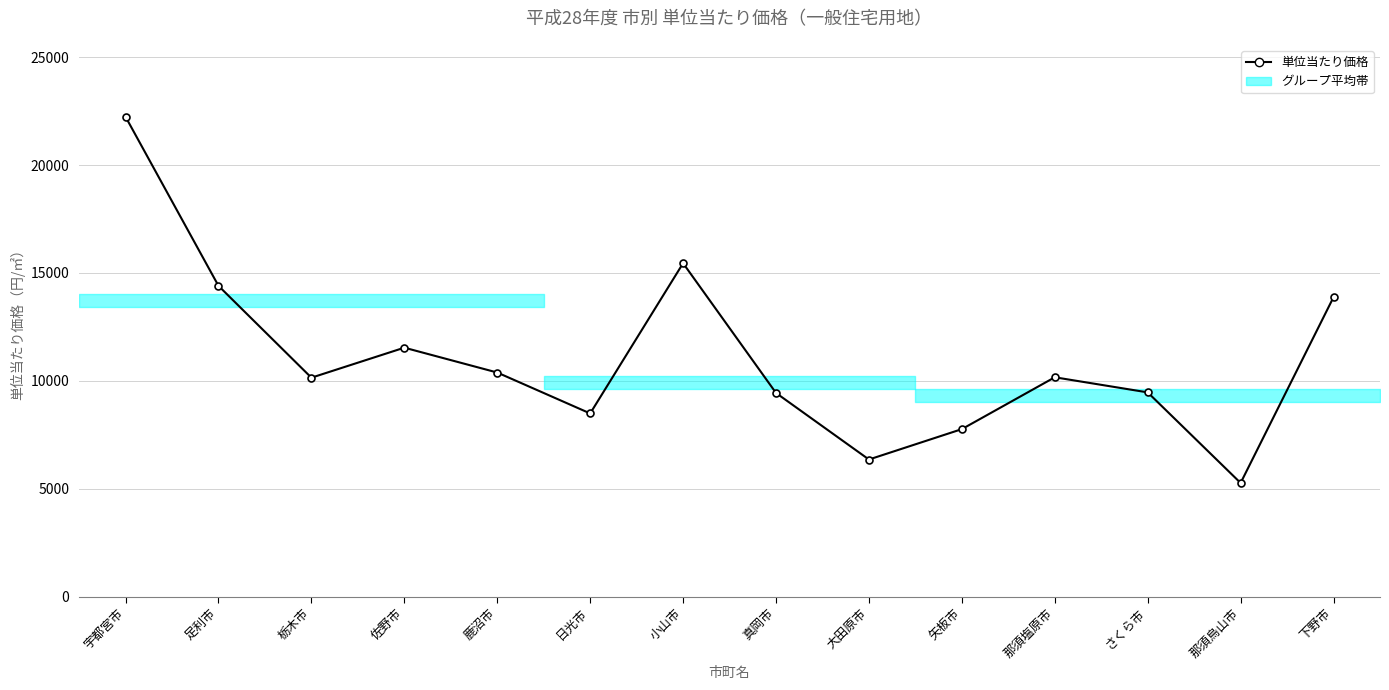

What is the approximate value at 下野市?

13878